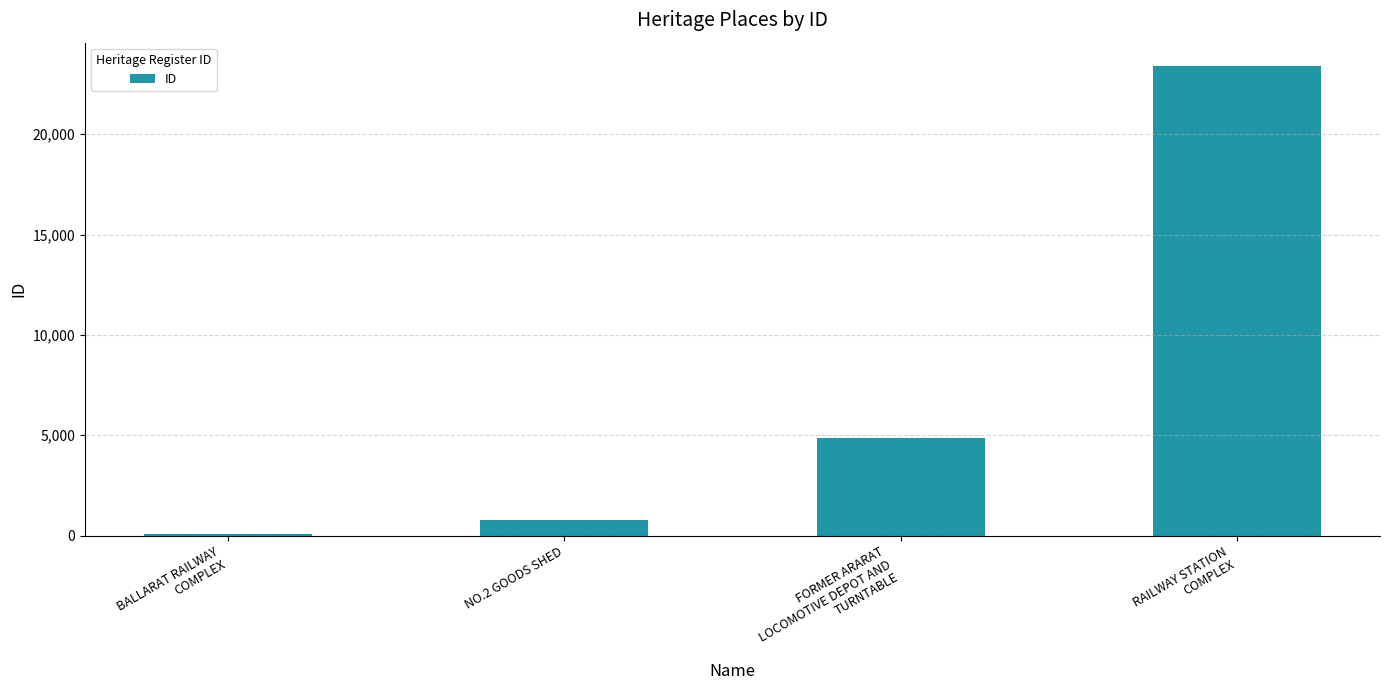

What is the sum of all values?

29059